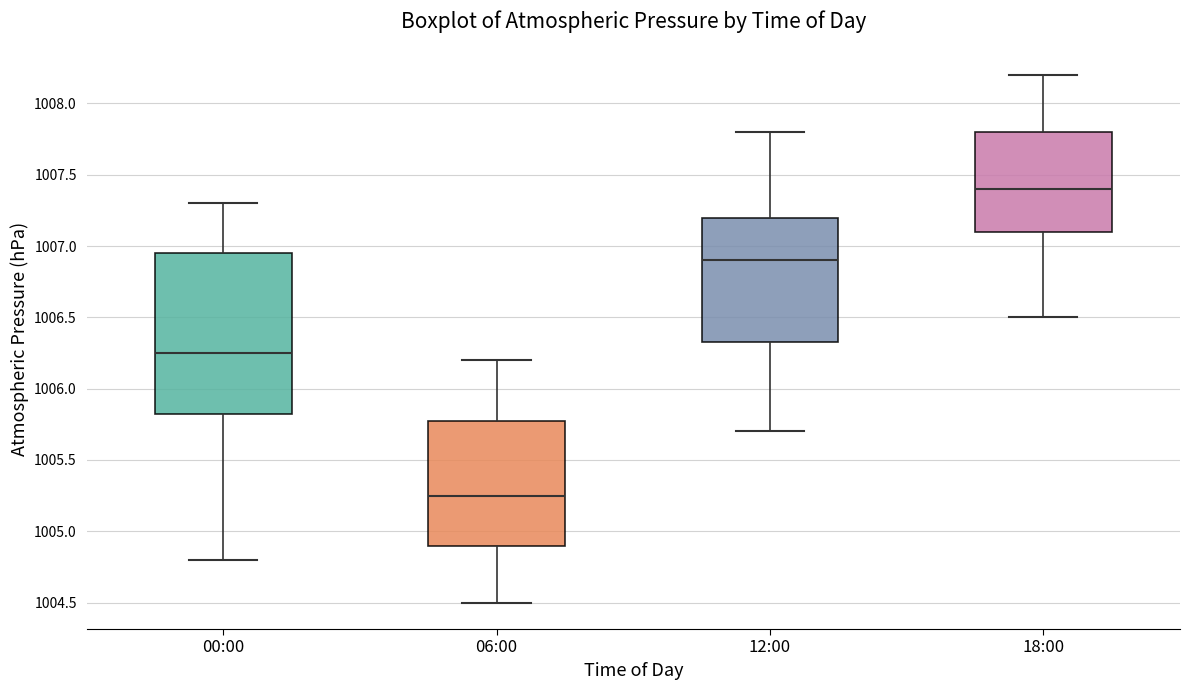

Reading left to right, read every box against the y-axis: the position of its median line, the range the box covers, and the ends of its whiskers. The values are not printed on the chart, so give them approximately, as read against the axis.

00:00: median 1006.25, box 1005.85 to 1006.95, whiskers 1004.80 to 1007.30
06:00: median 1005.25, box 1004.90 to 1005.80, whiskers 1004.50 to 1006.20
12:00: median 1006.90, box 1006.35 to 1007.20, whiskers 1005.70 to 1007.80
18:00: median 1007.40, box 1007.10 to 1007.80, whiskers 1006.50 to 1008.20